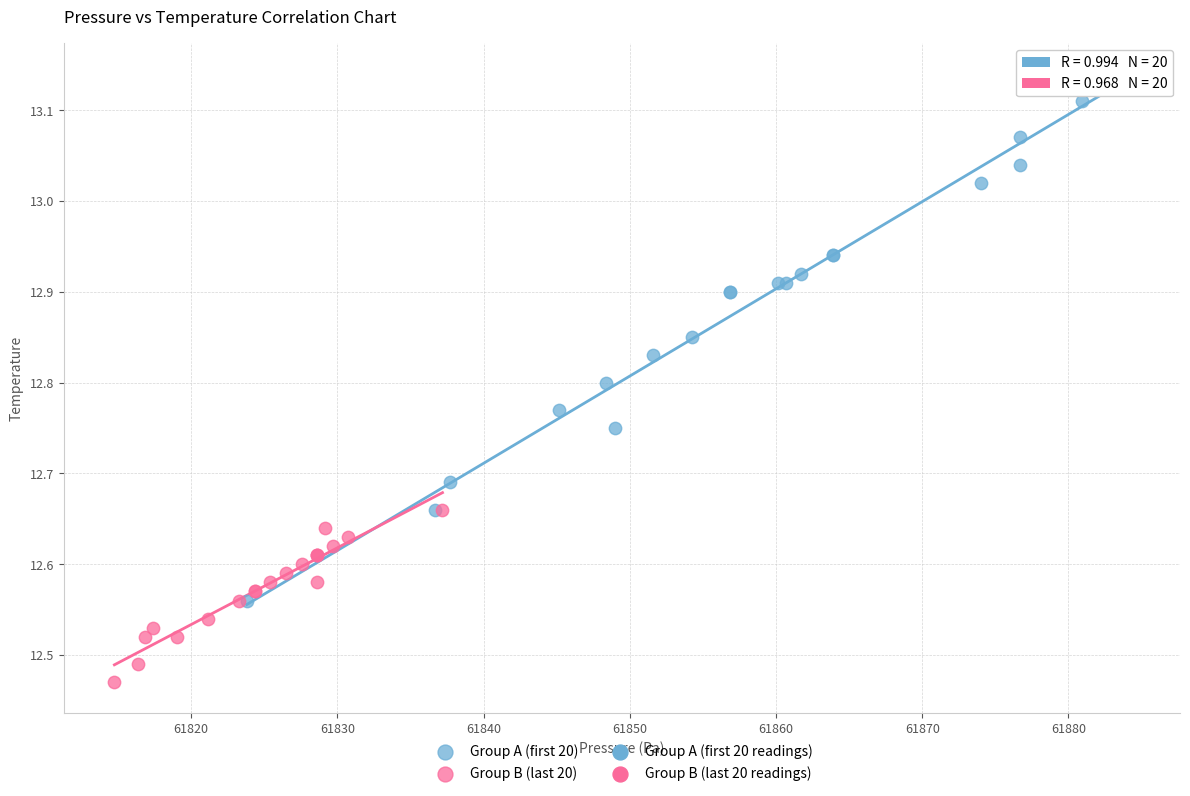

Which series contains the highest Y value?

Group A (first 20)